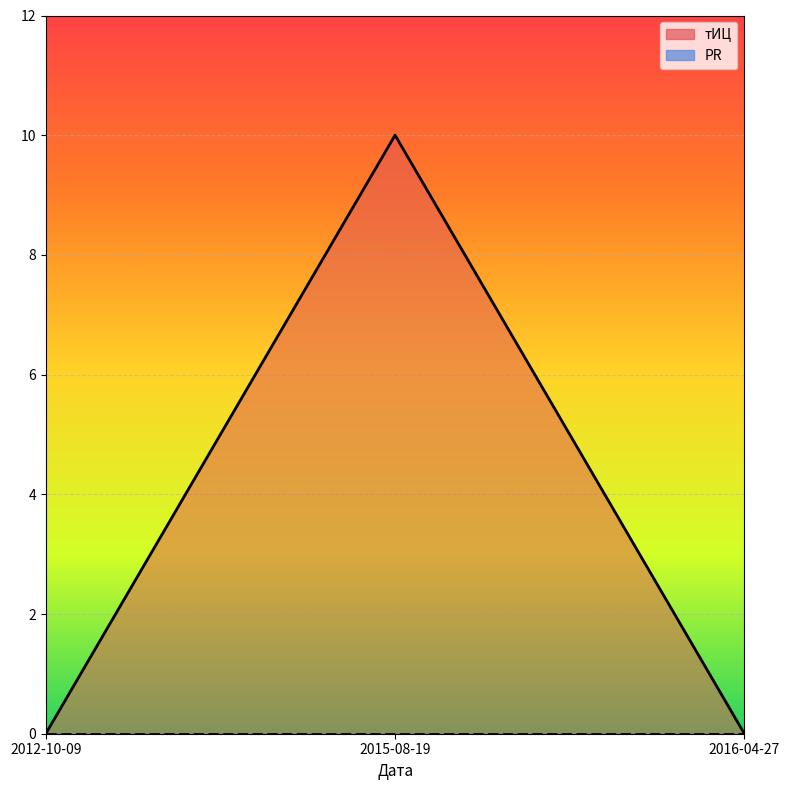

What is the label of the 1st point from the right?

2016-04-27